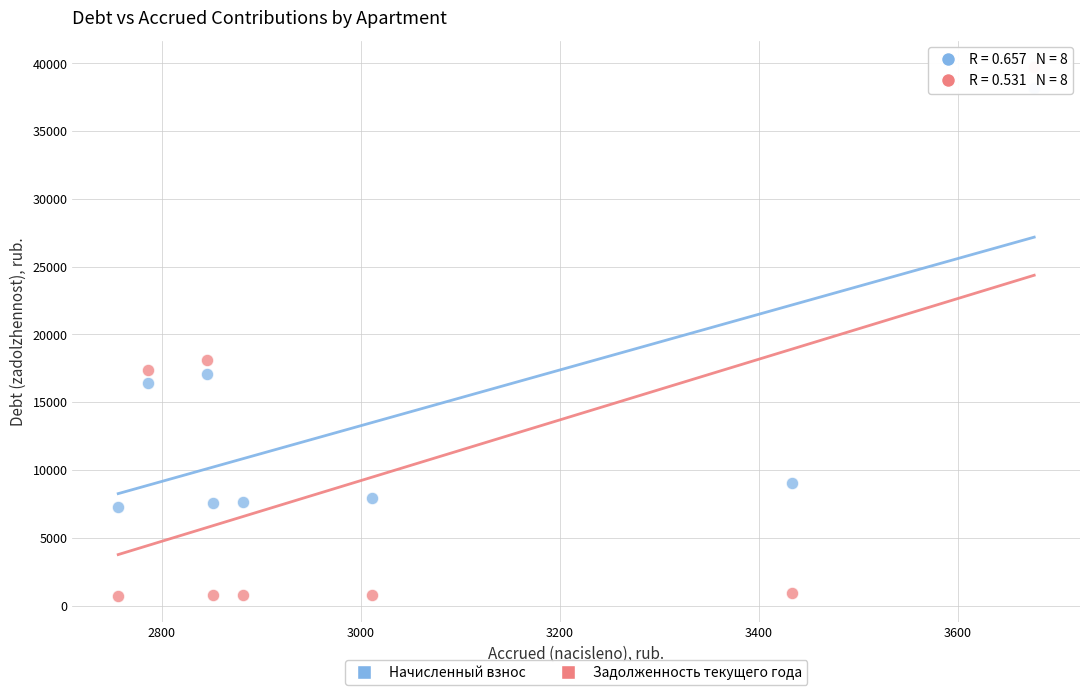

Which series reaches the minimum Y coordinate?

Задолженность текущего года